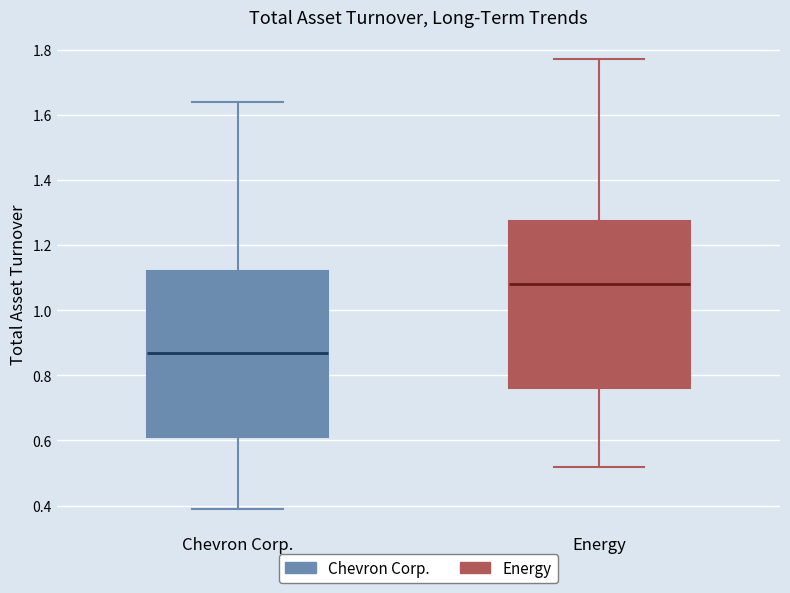

Reading left to right, transcribe this box plot: for each box, give where its median line is, the range the box spans, and where its two whiskers end, as read against the y-axis. The values are not printed on the chart, so give them approximately, as read against the axis.

Chevron Corp.: median 0.88, box 0.62 to 1.12, whiskers 0.40 to 1.64
Energy: median 1.08, box 0.76 to 1.28, whiskers 0.52 to 1.78